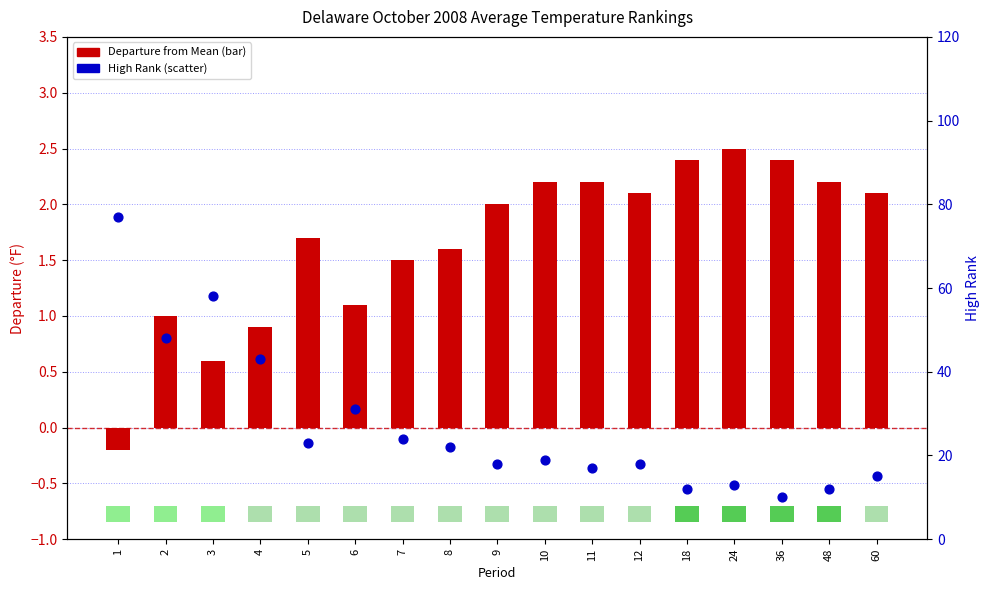

Which series contains the highest Y value?

High Rank